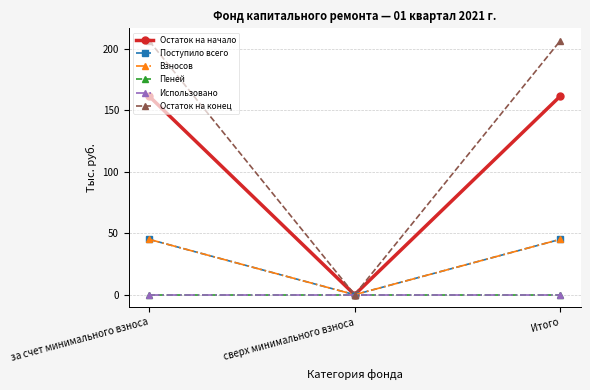

What is the difference between the highest and lowest values at Итого?

206.1